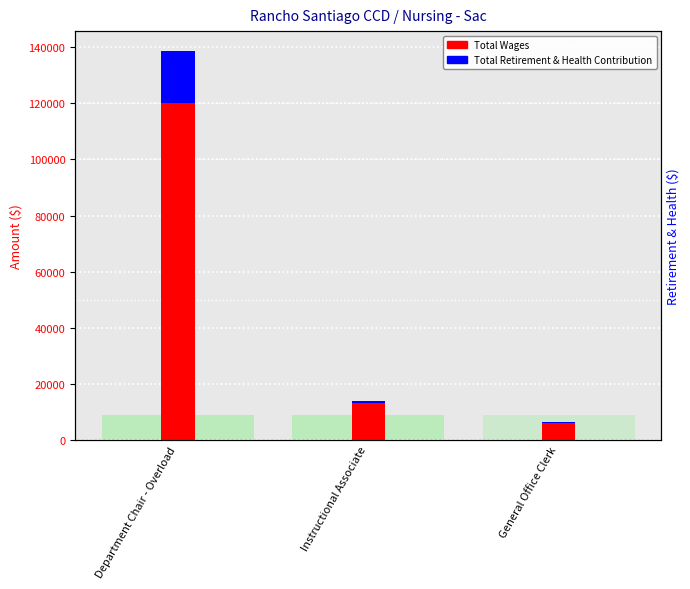

Reading right to left, list all the values displayed in this chart.

Total Wages: 5968	13012	120252
Total Retirement & Health Contribution: 458	1057	18578